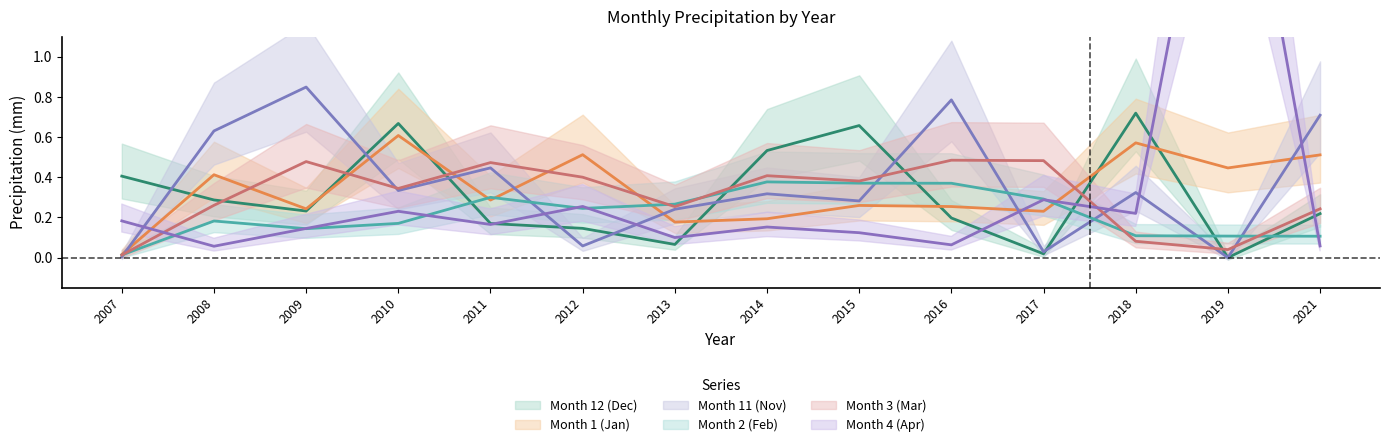

How many interior local peaks does the Month 3 (Mar) series have?

4